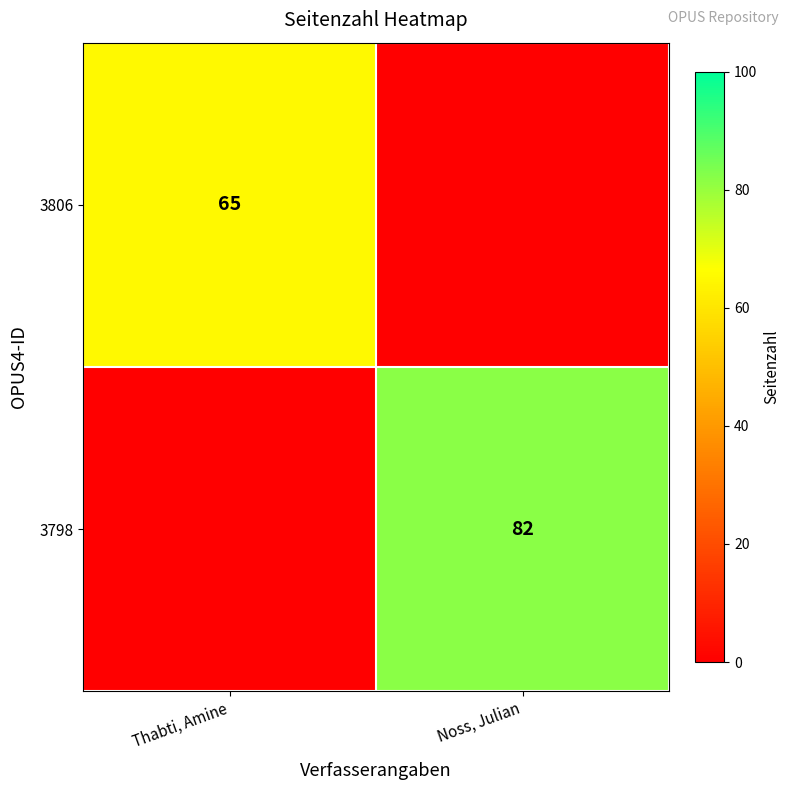

Is the value of 3806 at Thabti, Amine greater than the value of 3798 at Noss, Julian?

No